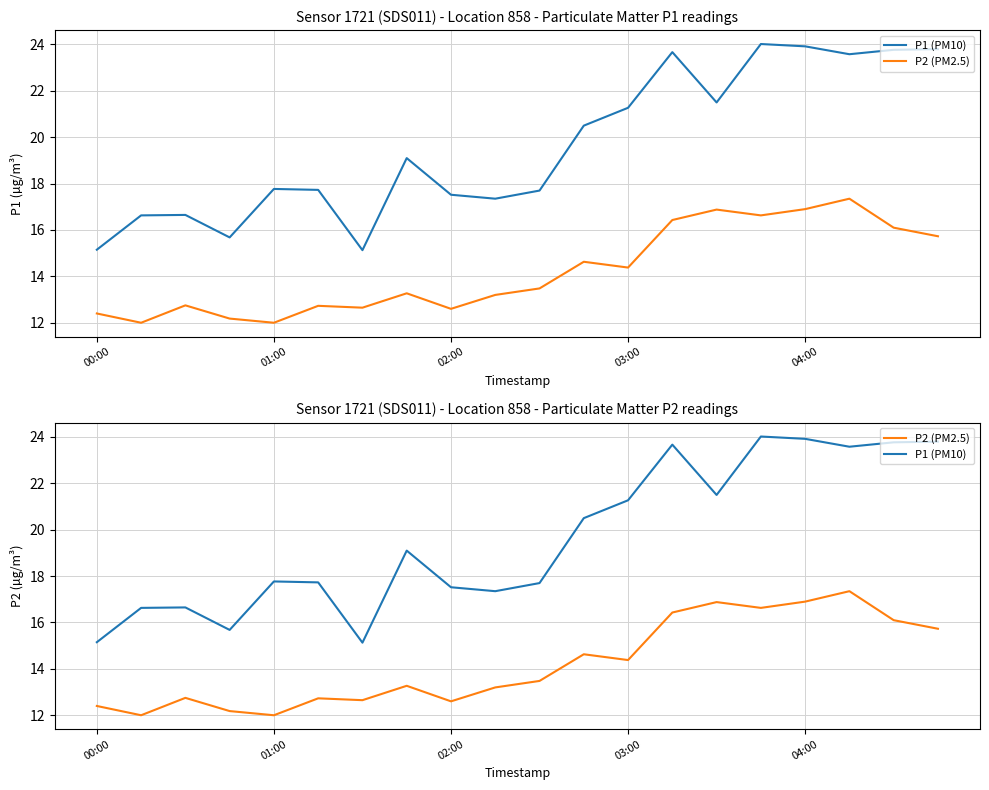

How many lines are shown in the chart?

2